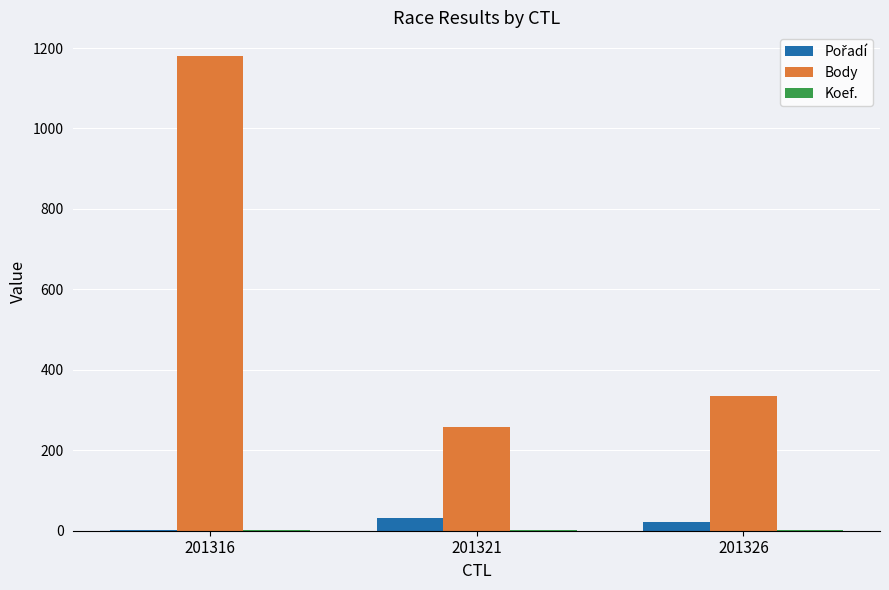

How many categories are shown in the chart?

3